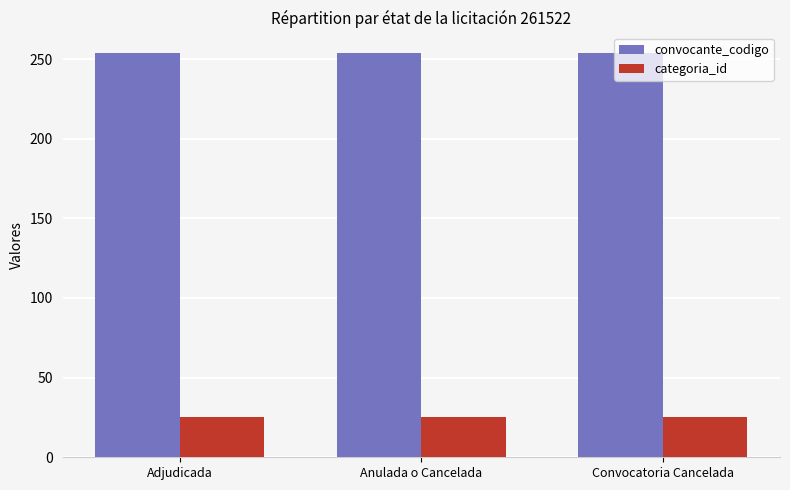

List the series in order of their peak value, lowest first.

categoria_id, convocante_codigo